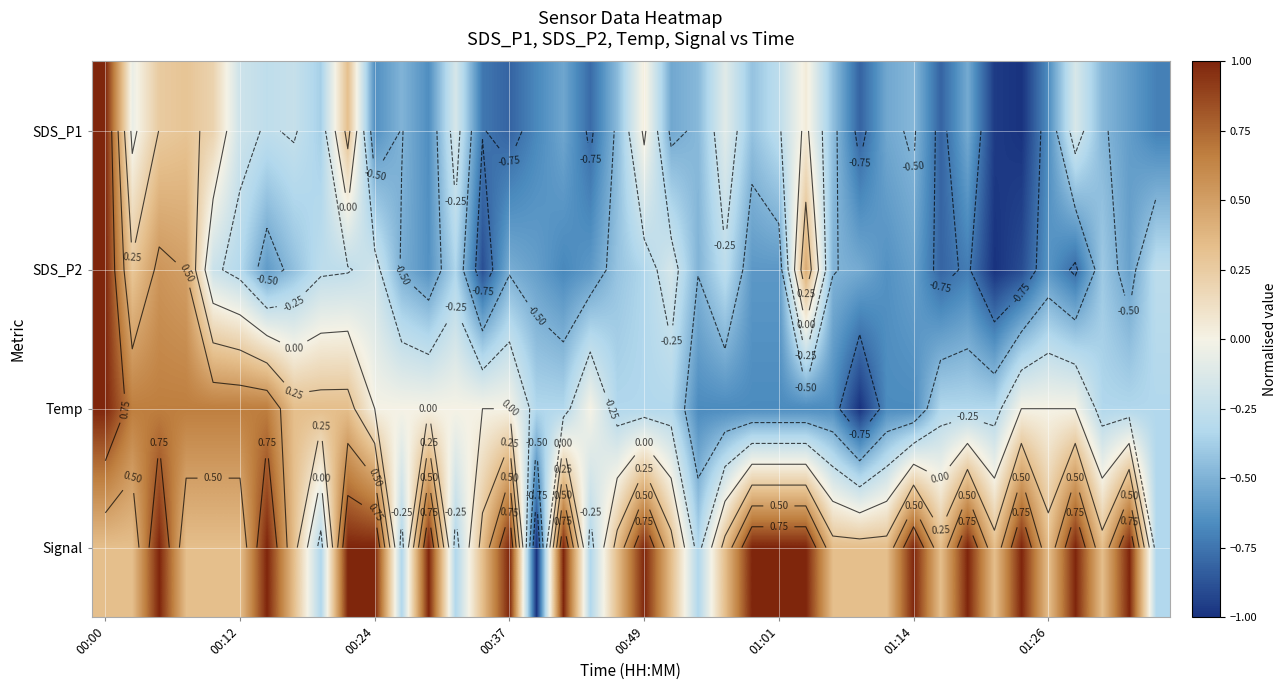

Between 21 and 22, which is larger?

22